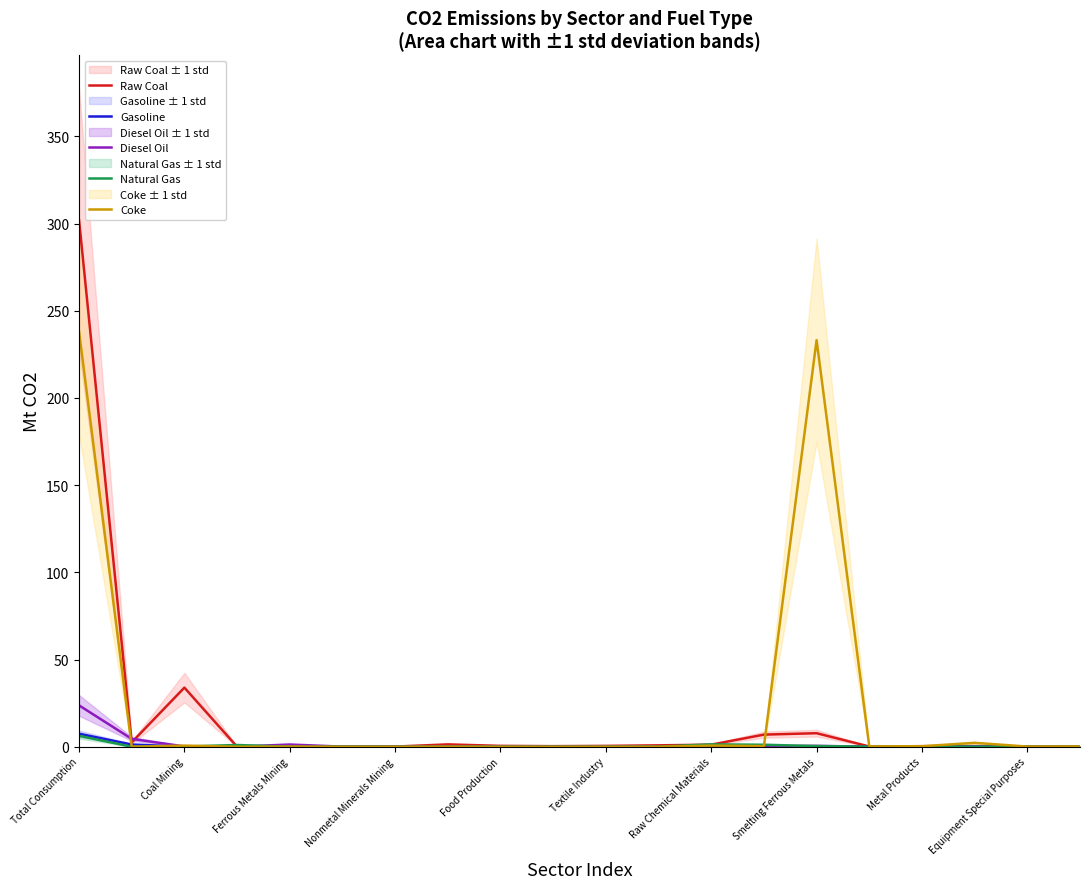

True or false: Natural Gas and Diesel Oil cross at least once.

True